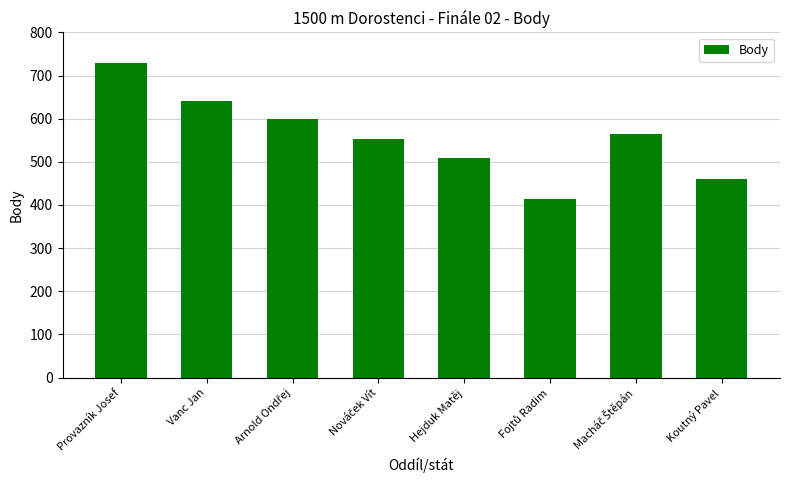

Reading left to right, list all the values displayed in this chart.

728	641	600	552	508	415	565	461